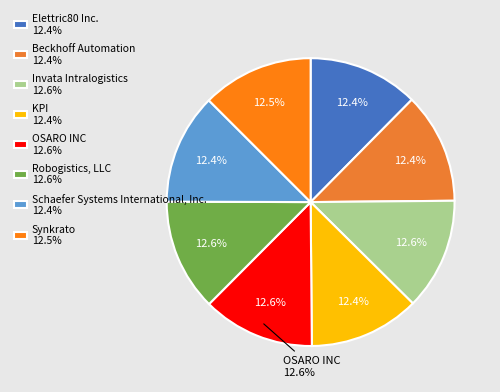

Does KPI account for over 50% of the chart?

No